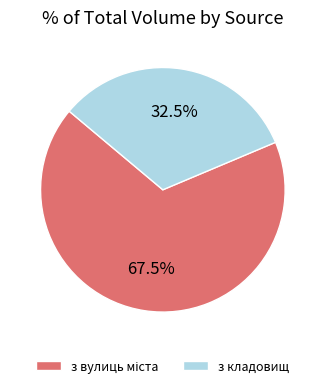

Which slice is the smallest?

з кладовищ